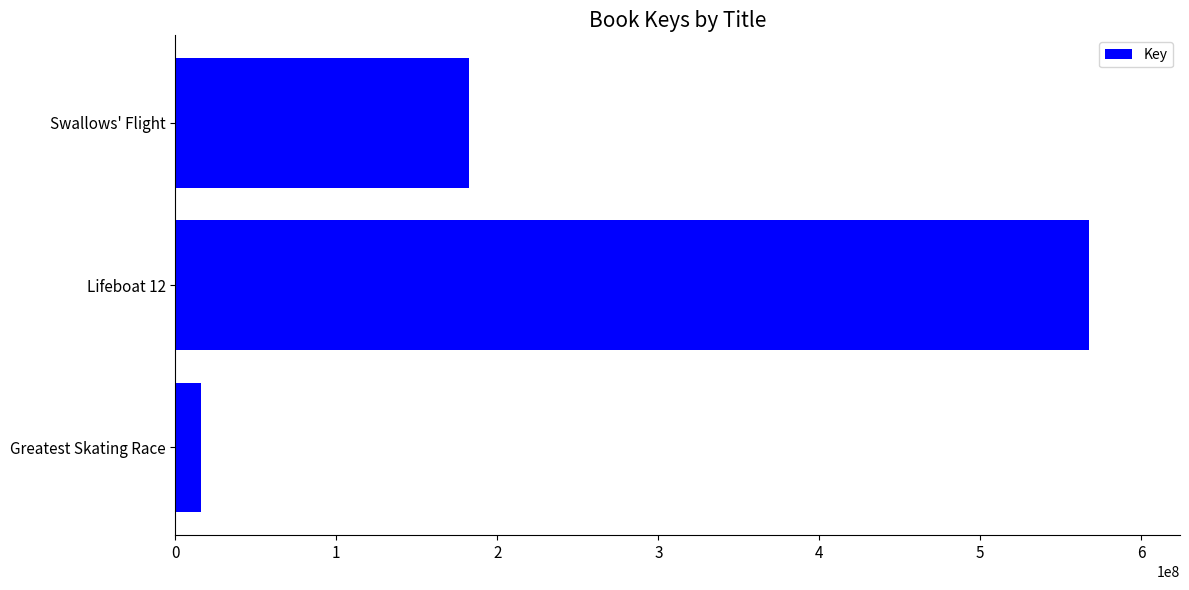

Count the values in the range 16186240 to 567301969.

3